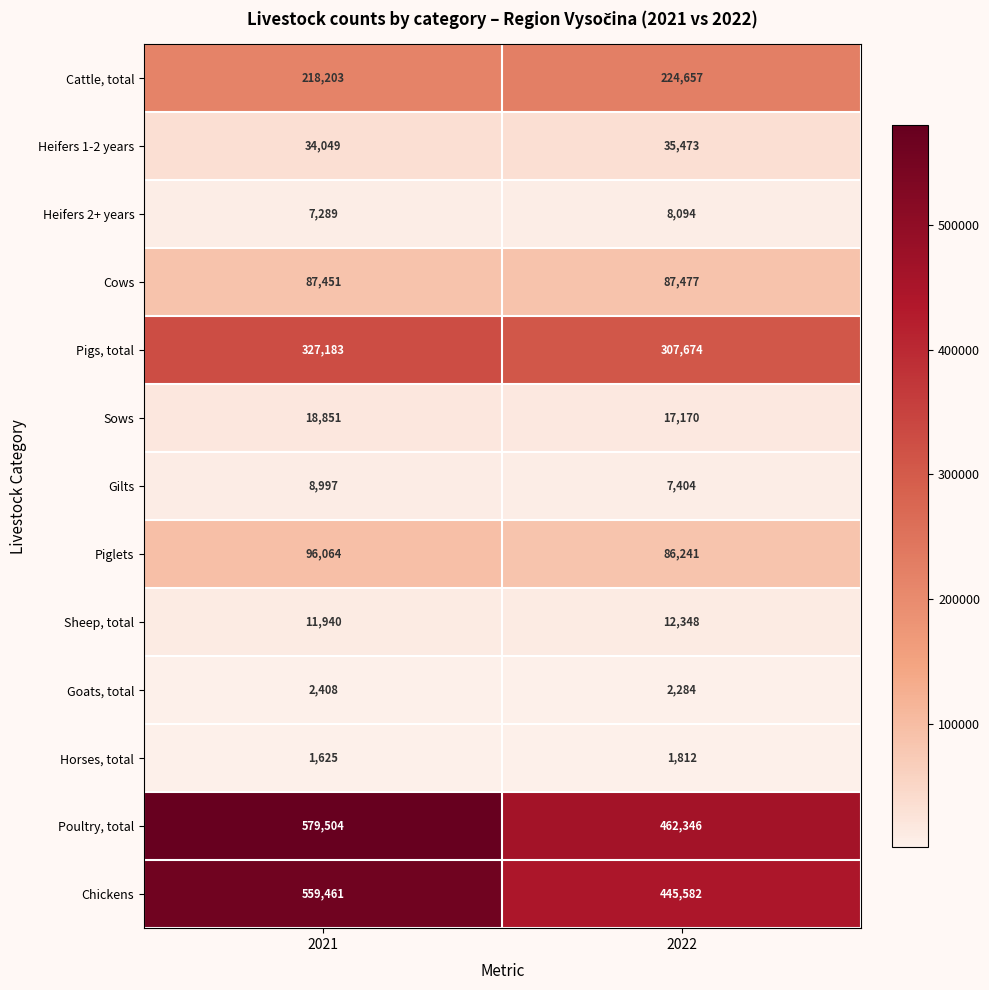

The Cattle, total series shows 63852 at 2022. True or false?

False